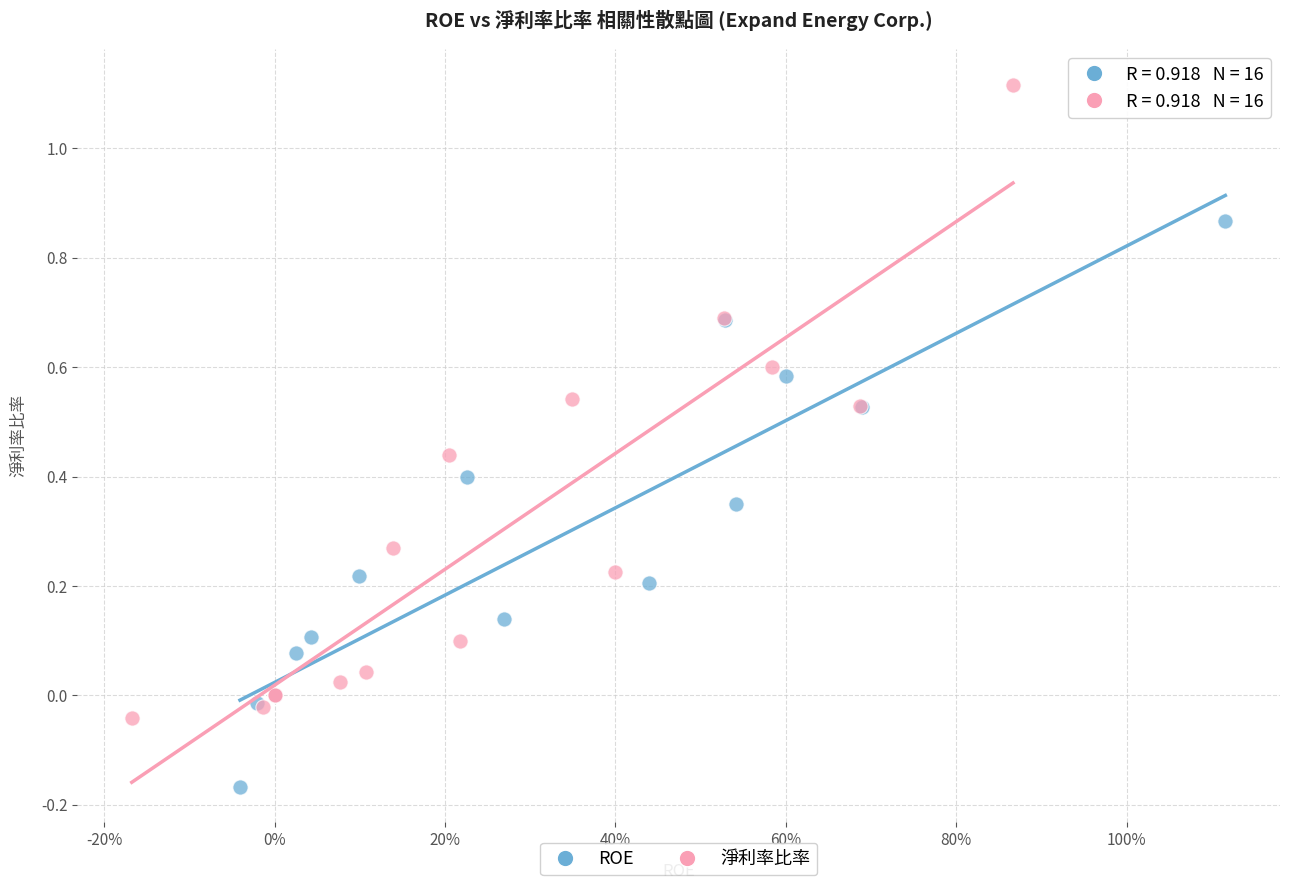

Which series contains the highest Y value?

淨利率比率